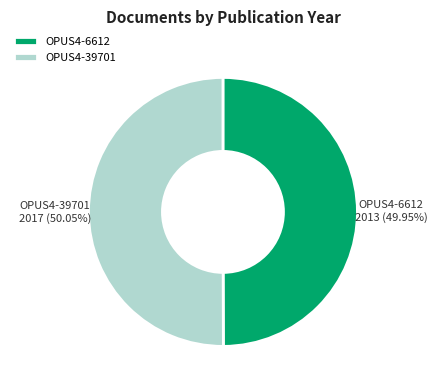

Approximately how many times larger is the value at OPUS4-6612 compared to OPUS4-39701?

1.0